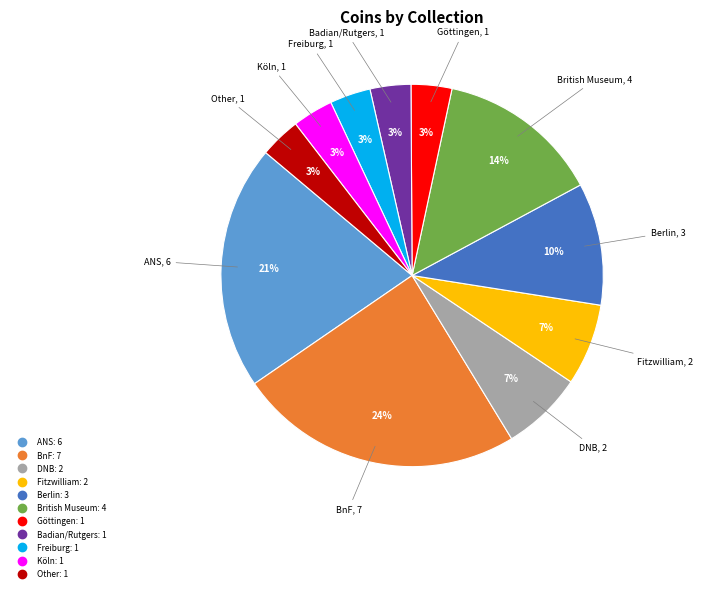

To the nearest percent, what is the average slice percentage?

9%